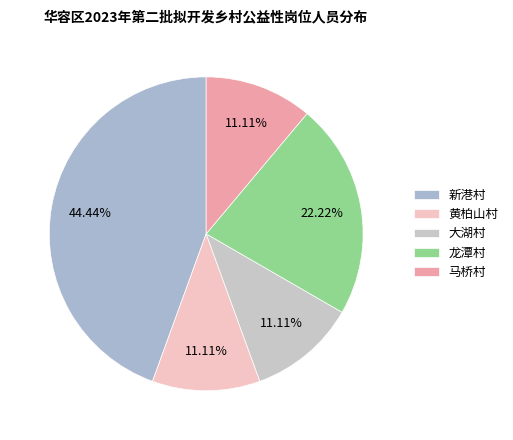

What percentage is the 黄柏山村 slice, to the nearest percent?

11%